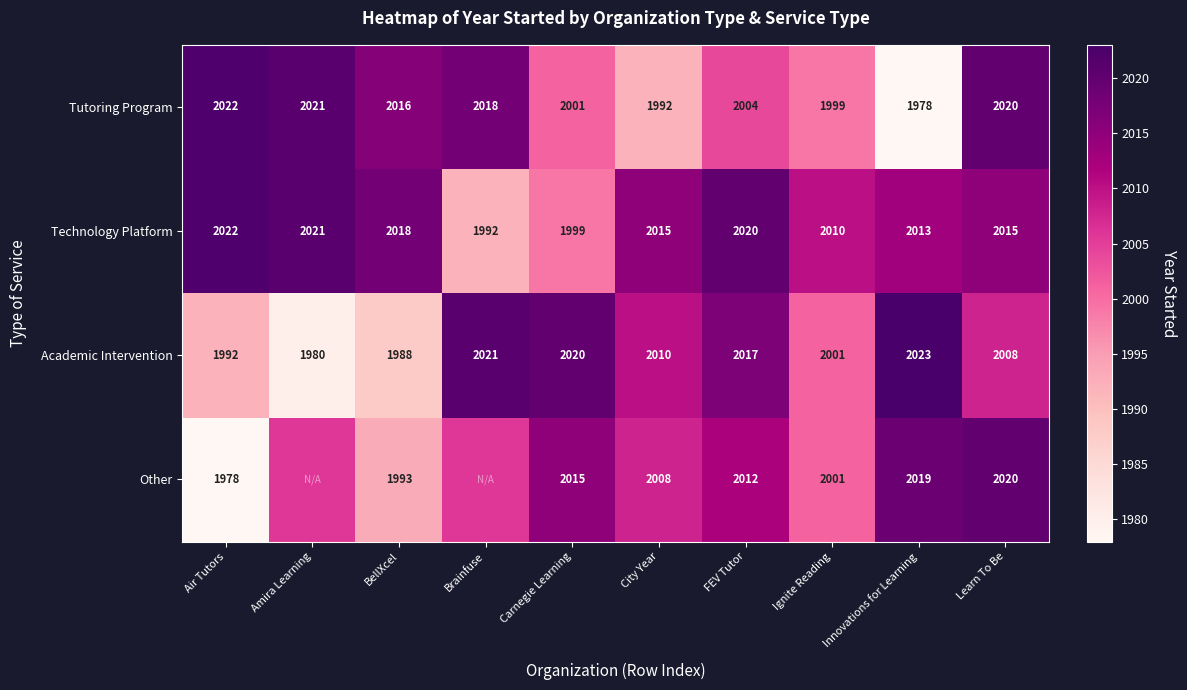

What is the sum of the Other values at Ignite Reading and Carnegie Learning?

4016.0